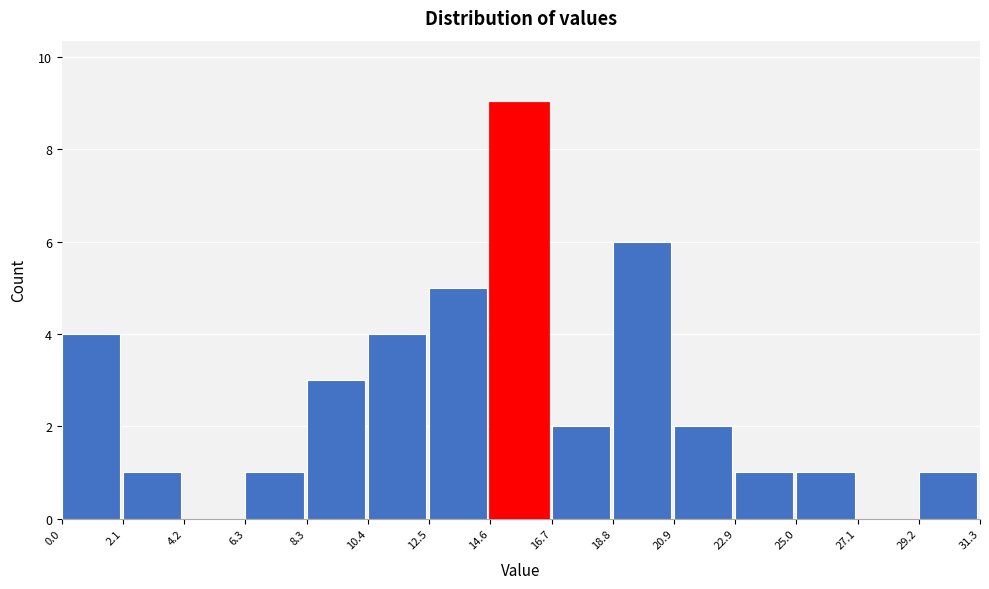

Reading left to right, list every bar in this chart as the range it spans on the x-axis followed by its height. The values are not printed on the chart, so give them approximately, as read against the axis.

0.0 to 2.1: 4
2.1 to 4.2: 1
4.2 to 6.3: 0
6.3 to 8.3: 1
8.3 to 10.4: 3
10.4 to 12.5: 4
12.5 to 14.6: 5
14.6 to 16.7: 9
16.7 to 18.8: 2
18.8 to 20.9: 6
20.9 to 22.9: 2
22.9 to 25.0: 1
25.0 to 27.1: 1
27.1 to 29.2: 0
29.2 to 31.3: 1